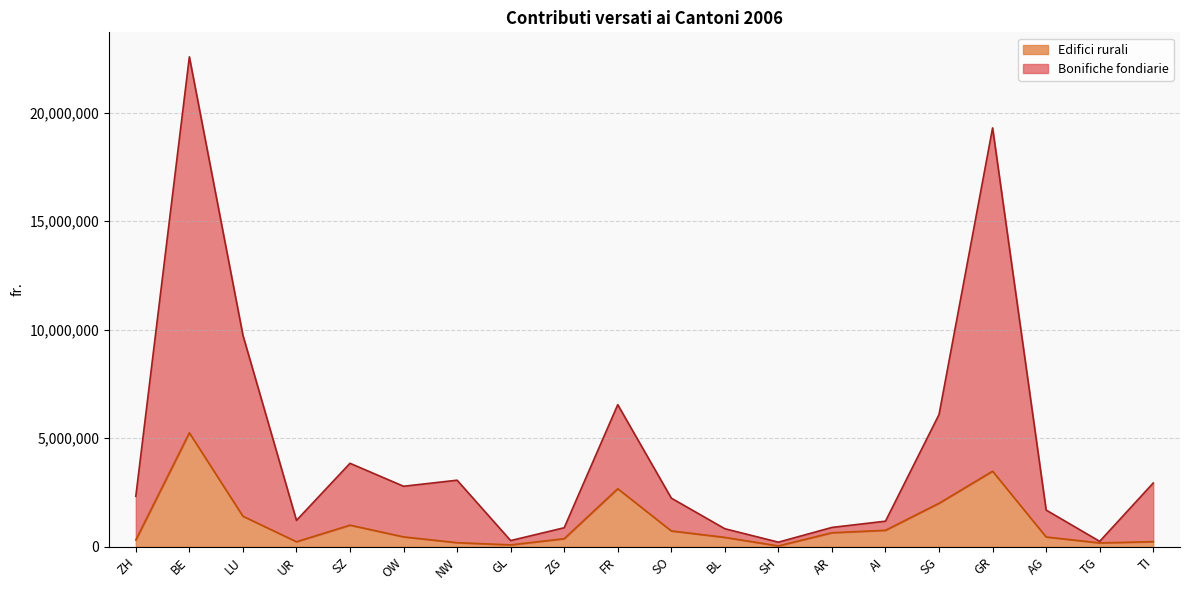

How many data points in Bonifiche fondiarie are above 2327632?

9